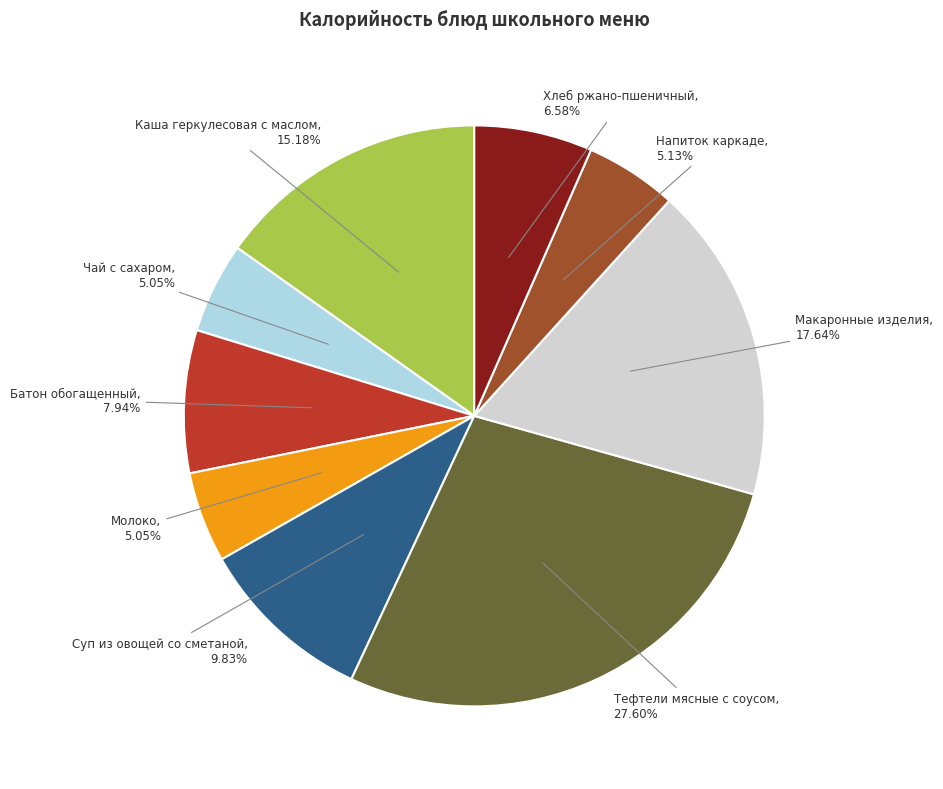

To the nearest percent, what portion does Напиток каркаде represent?

5%